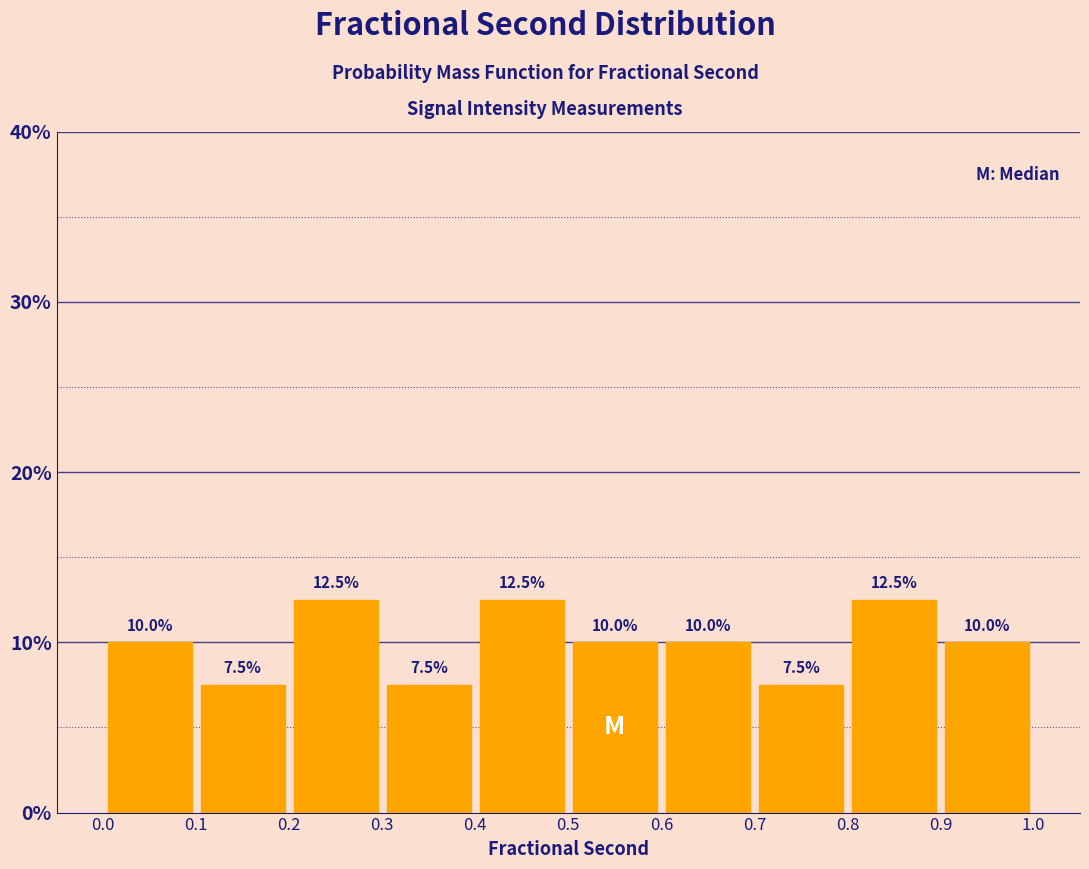

Reading left to right, transcribe this chart: for each bar, give the range it covers on the x-axis and its height.

0.0 to 0.1: 10.0
0.1 to 0.2: 7.5
0.2 to 0.3: 12.5
0.3 to 0.4: 7.5
0.4 to 0.5: 12.5
0.5 to 0.6: 10.0
0.6 to 0.7: 10.0
0.7 to 0.8: 7.5
0.8 to 0.9: 12.5
0.9 to 1.0: 10.0